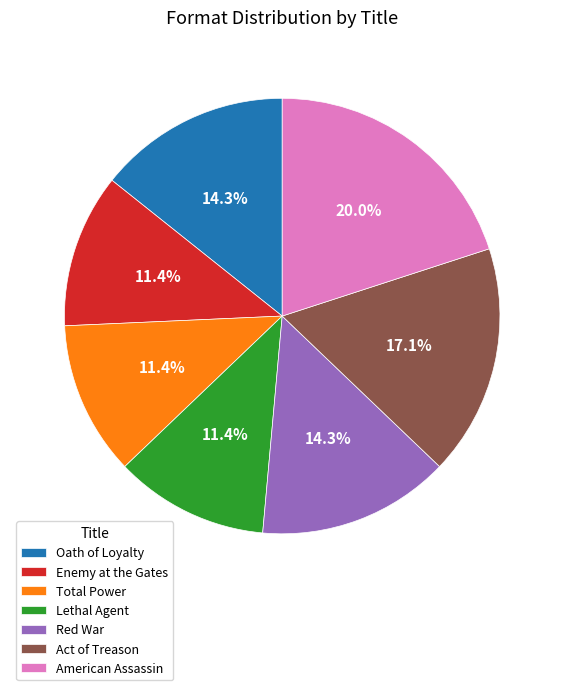

How many slices are in this pie chart?

7